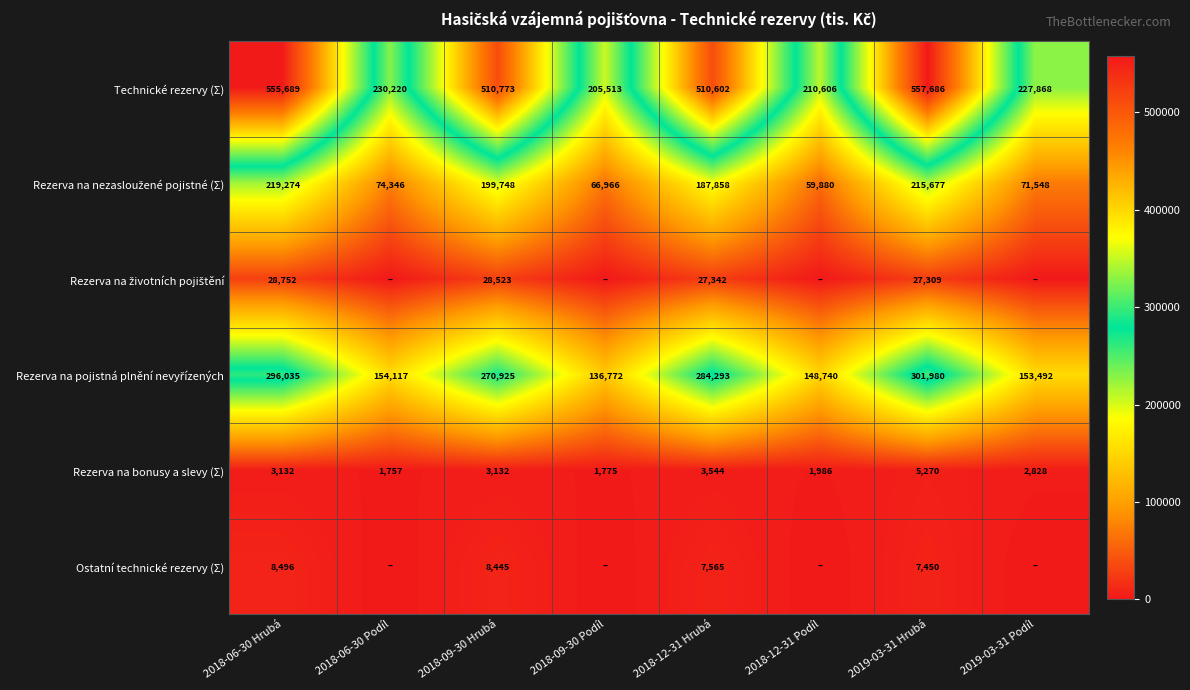

Read the Technické rezervy (Σ) value at 2018-06-30 Hrubá, to the nearest 50.

555700